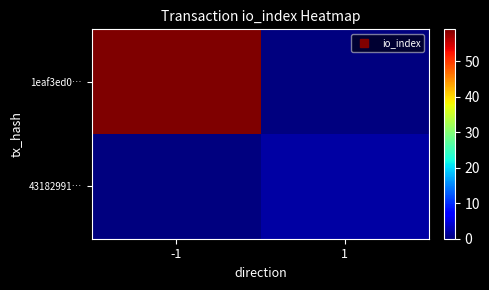

Reading left to right, transcribe all the data shown in this chart.

1eaf3ed0…: -1=59	1=0
43182991…: -1=0	1=2